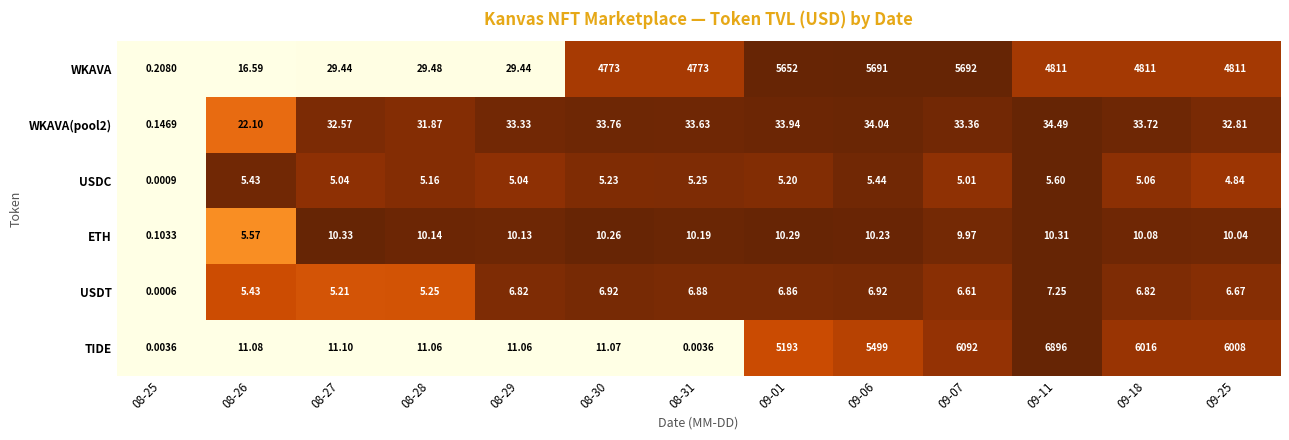

Which series changed the most between 08-27 and 09-11?

TIDE